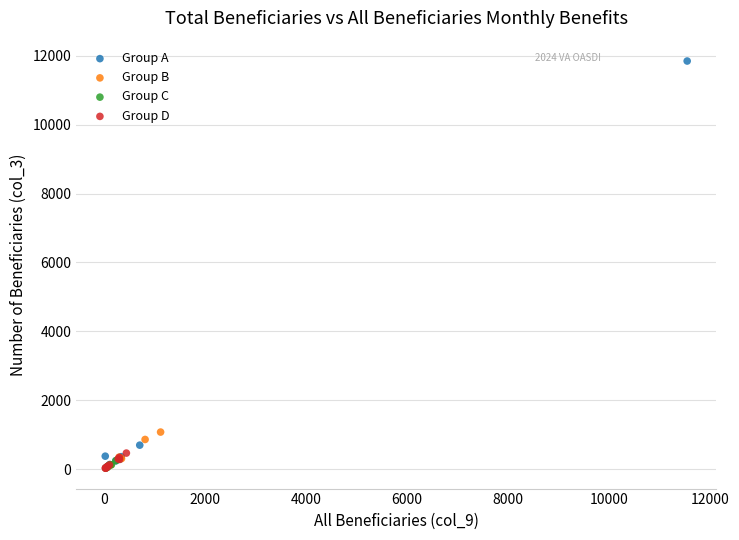

Which series has the widest spread of Y values?

Group A